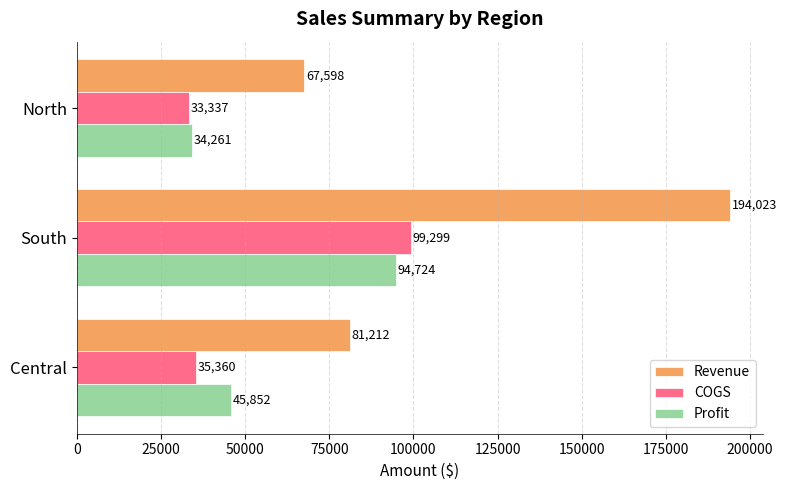

At which category is the sum across all series the highest?

South